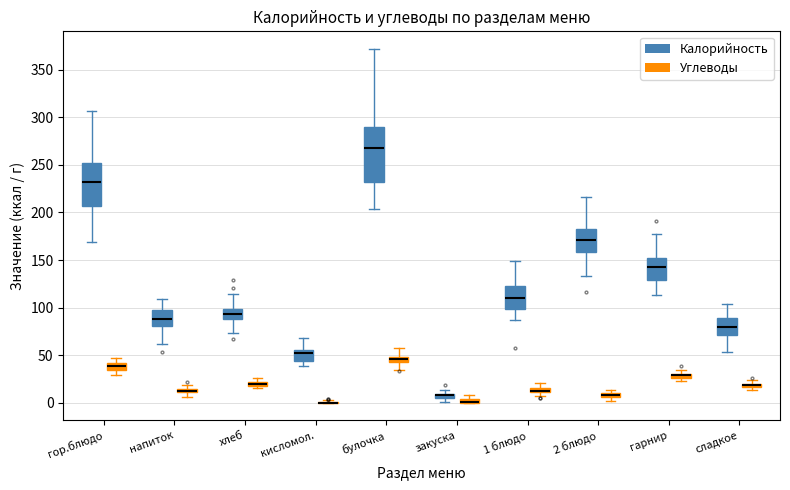

Which box is the tallest, from its lower edge to its upper edge?

булочка (Калорийность)